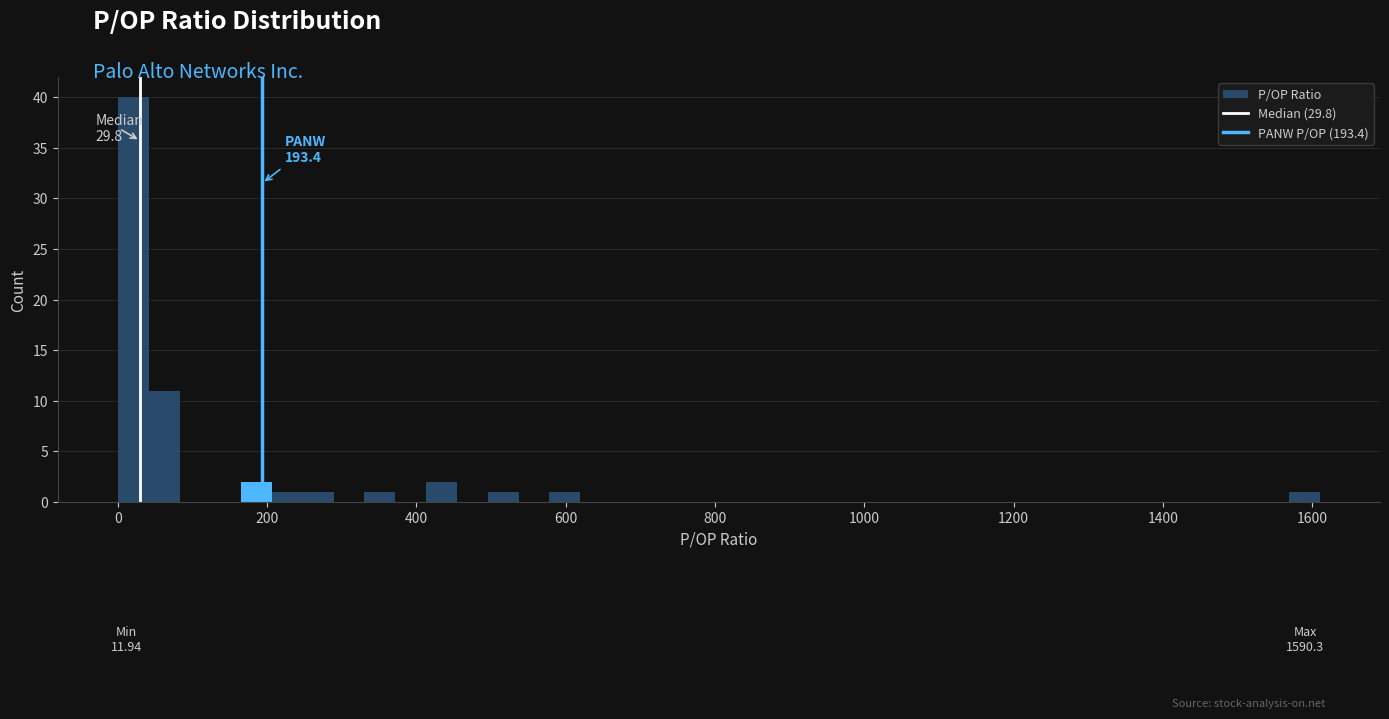

Around what value on the x-axis is the tallest bar? Give the approximate position of its centre, as read against the axis.

20